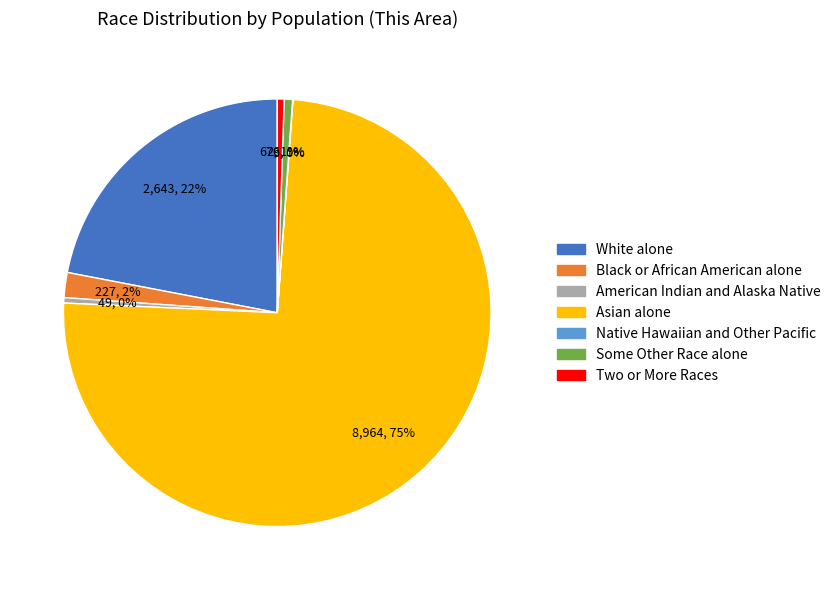

What is the largest slice in the pie chart?

Asian alone